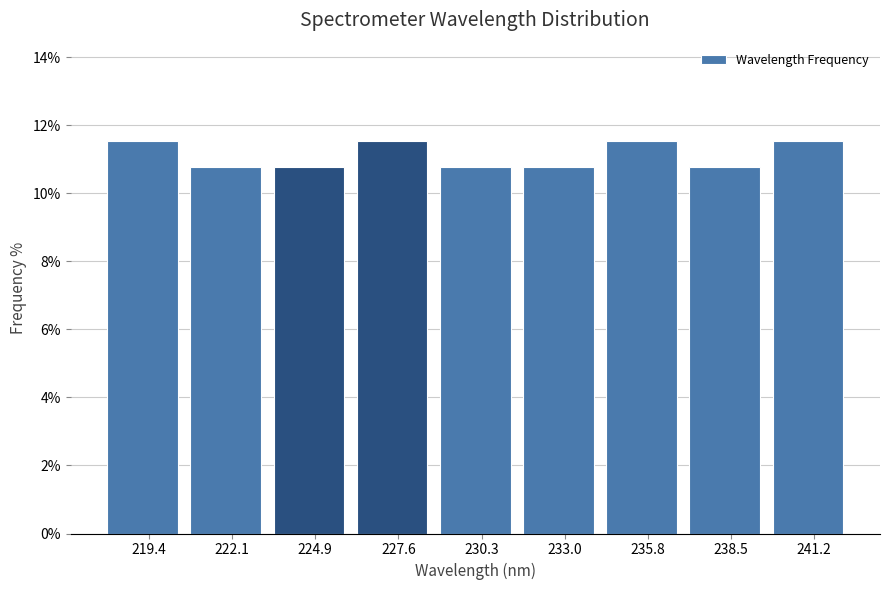

Reading left to right, transcribe this chart: for each bar, give the range it covers on the x-axis and its height. Neither the bar edges nor the heights are printed on the chart, so give them approximately, as read against the axes.

218.0 to 221.0: 11.6
221.0 to 223.5: 10.8
223.5 to 226.0: 10.8
226.0 to 229.0: 11.6
229.0 to 231.5: 10.8
231.5 to 234.5: 10.8
234.5 to 237.0: 11.6
237.0 to 240.0: 10.8
240.0 to 242.5: 11.6